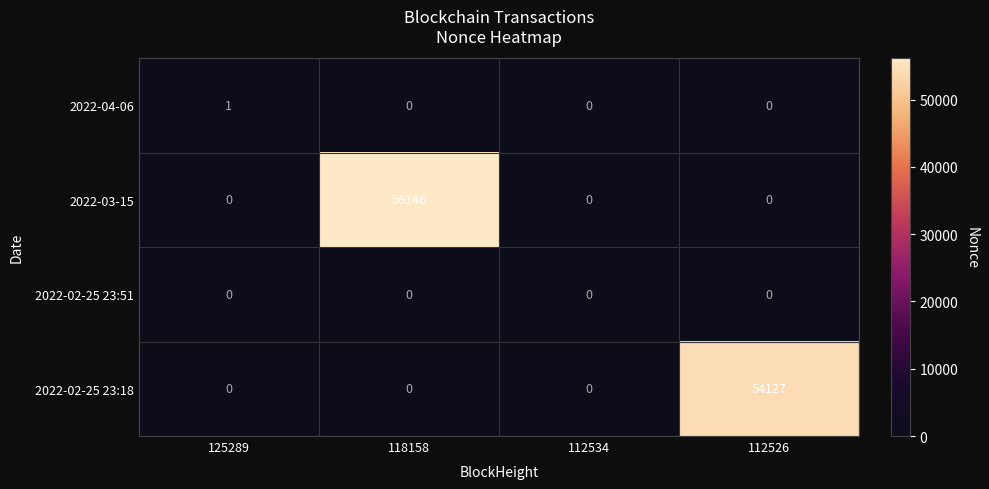

Count the 2022-04-06 values in the range 0 to 1.

4